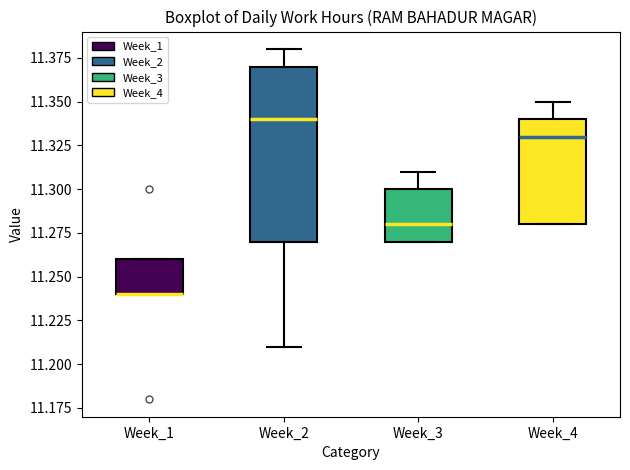

Which box is the tallest, from its lower edge to its upper edge?

Week_2